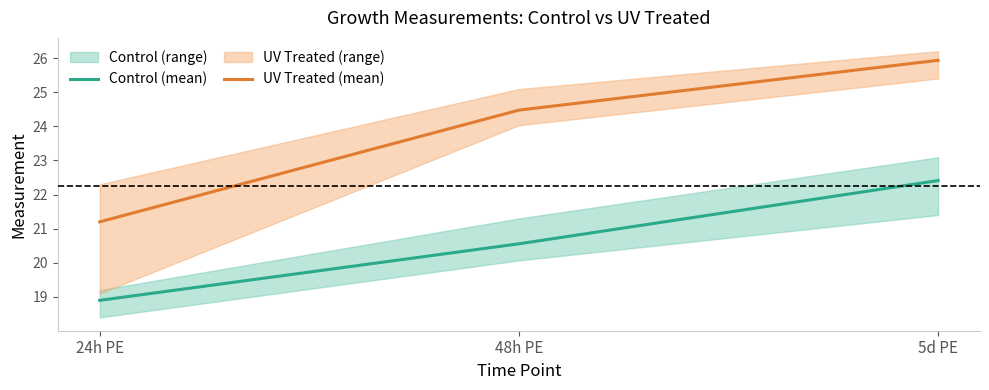

Reading left to right, what are all the values shown in this chart?

Control (mean): 24h PE=18.9	48h PE=20.6	5d PE=22.4
UV Treated (mean): 24h PE=21.2	48h PE=24.5	5d PE=25.9